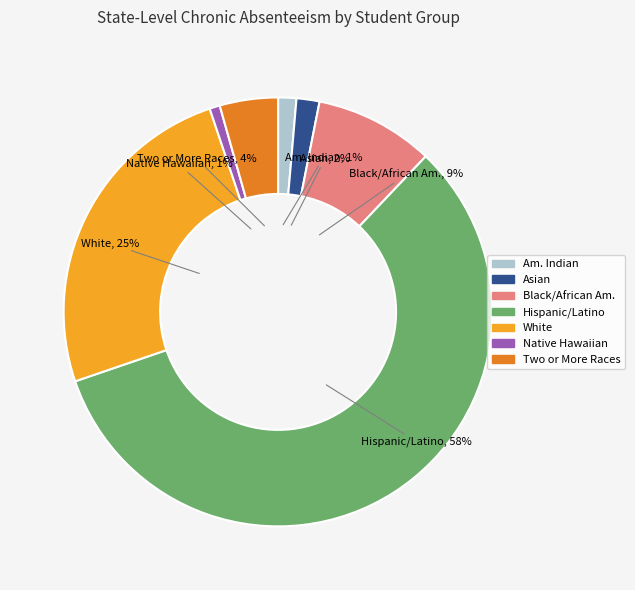

Count the number of slices in the pie.

7